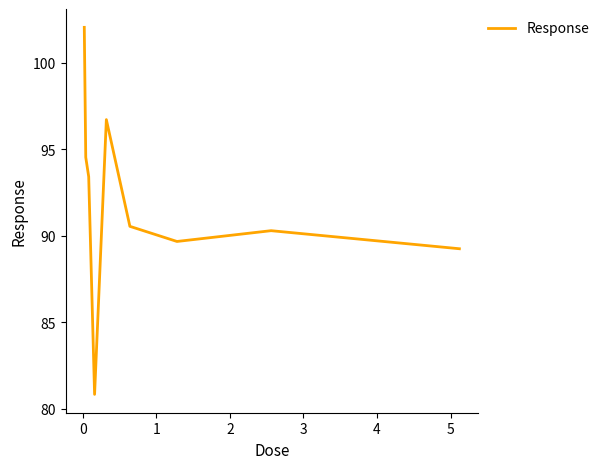

What is the difference between the maximum and minimum values?

21.2